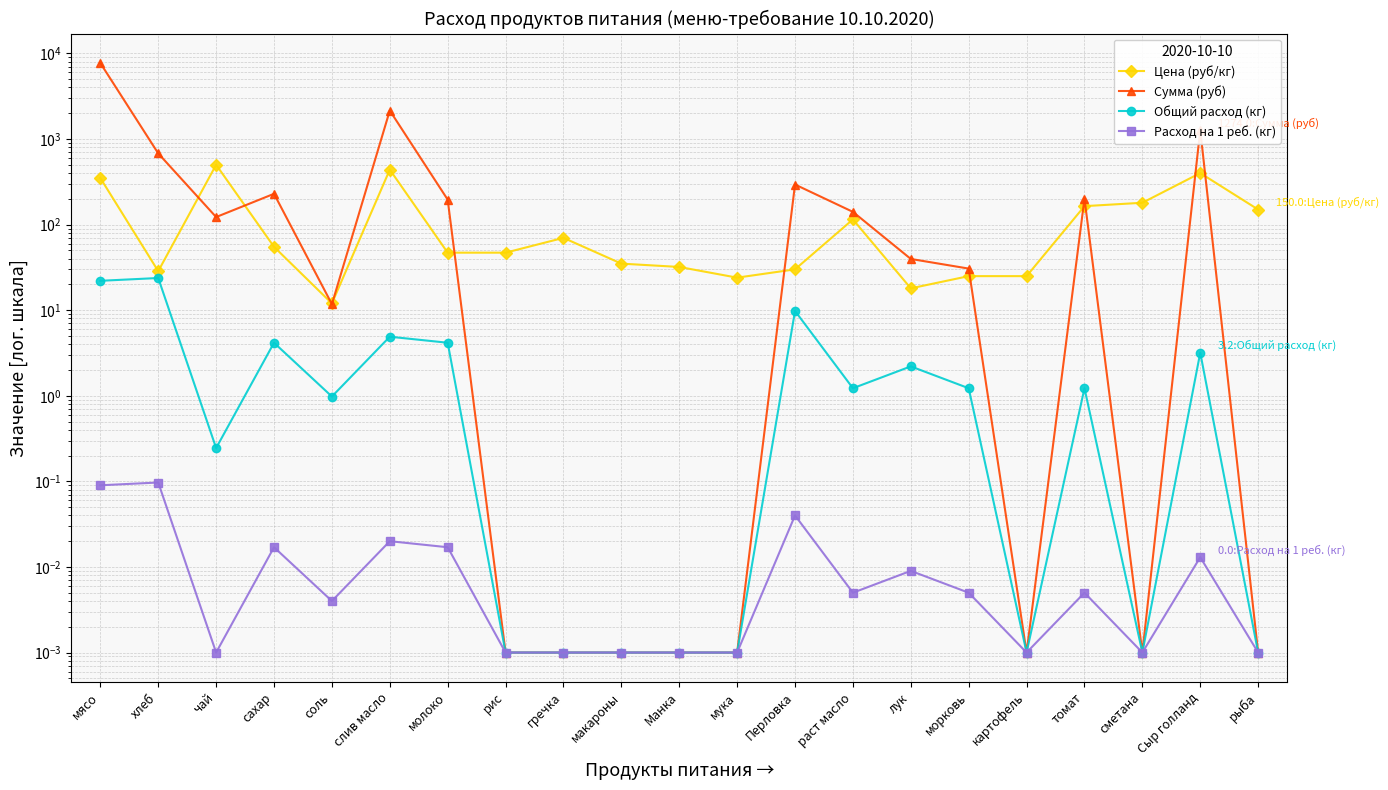

Between мясо and слив масло, which series saw the biggest shift?

Сумма (руб)